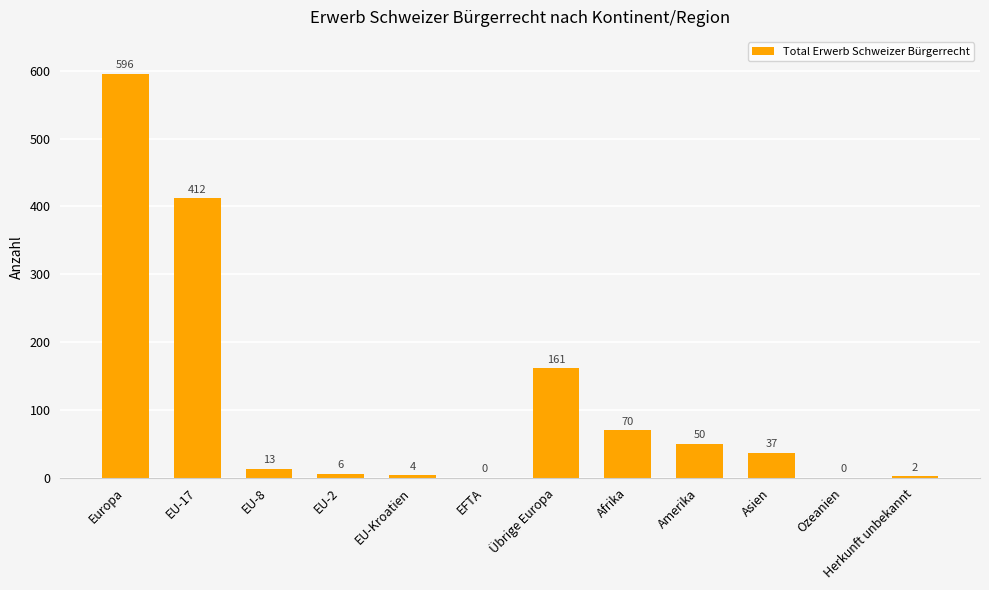

Between Asien and Herkunft unbekannt, which is larger?

Asien